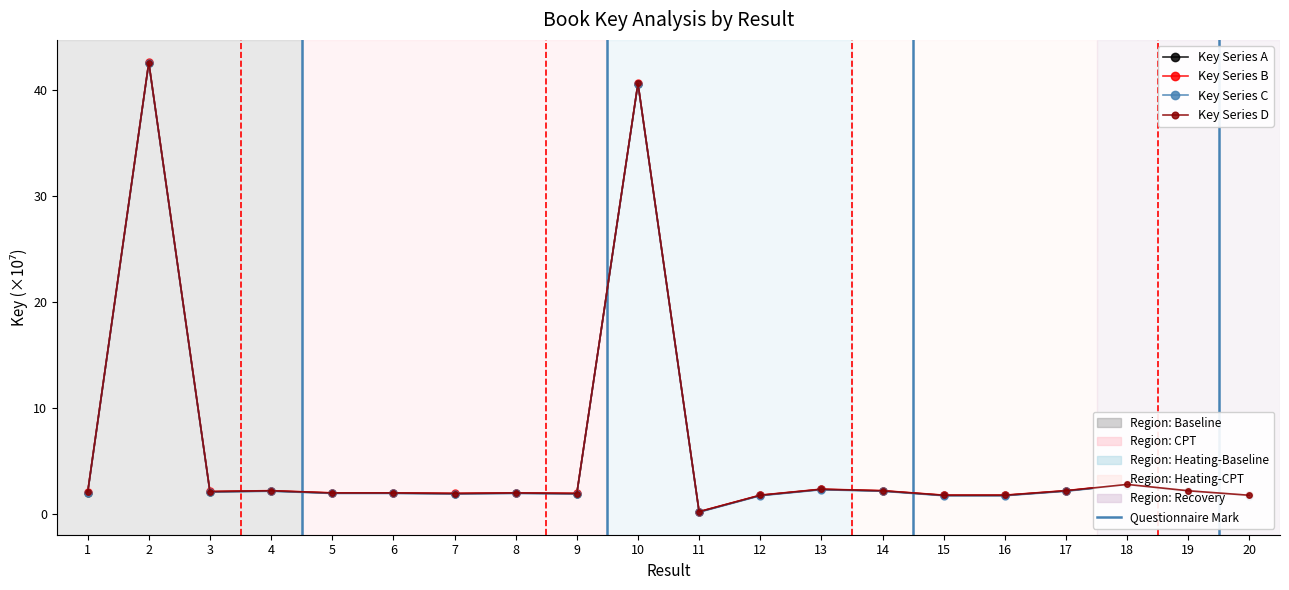

What is the maximum value shown in the chart?

42.6